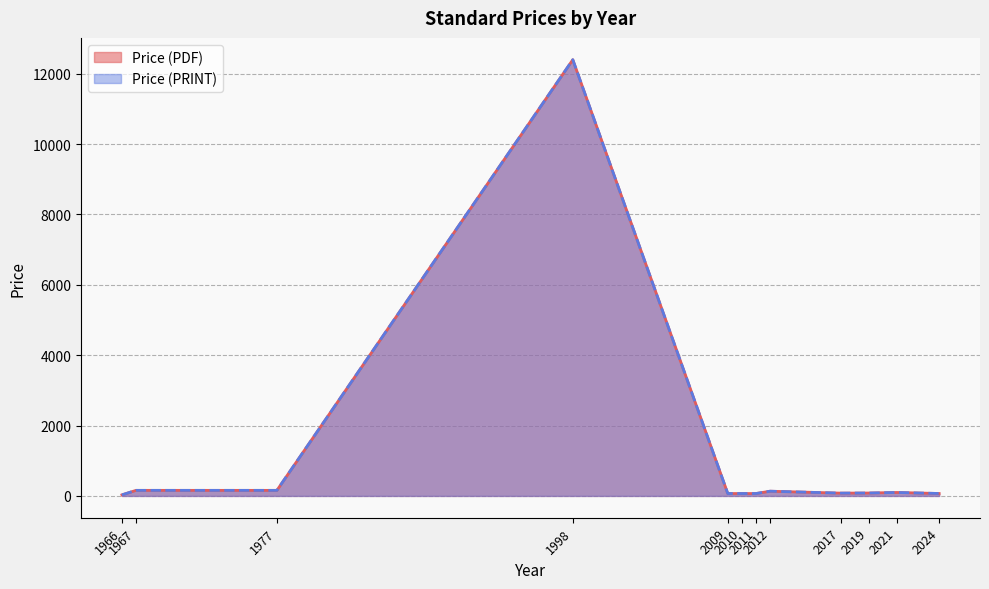

Is the value of Price (PRINT) at 2024 greater than the value of Price (PDF) at 2021?

No